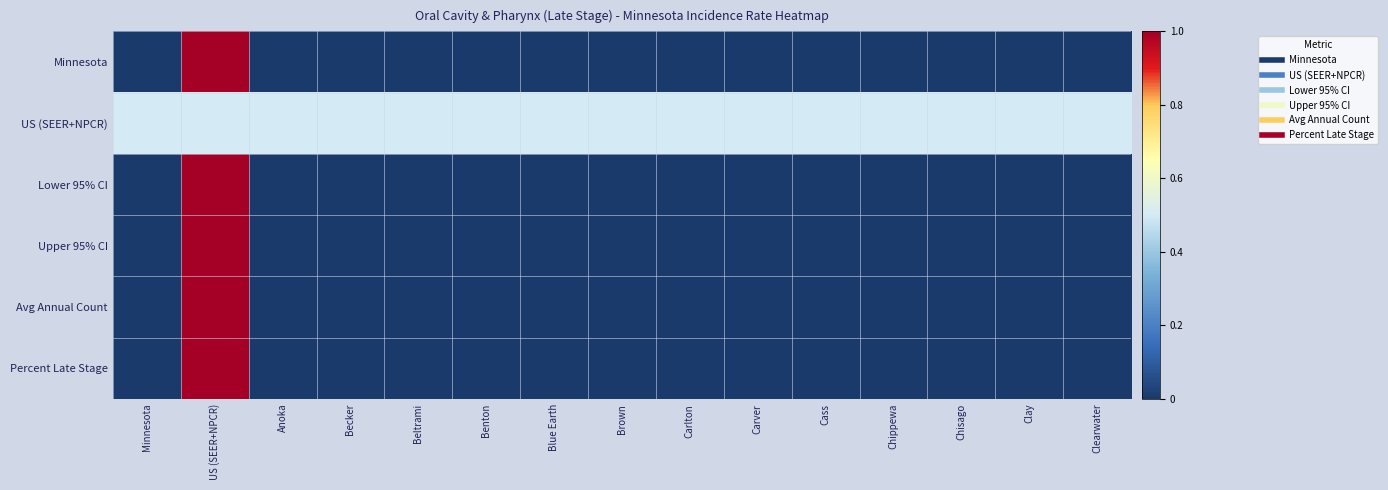

Reading left to right, transcribe all the data shown in this chart.

Minnesota: Minnesota=0.0	US (SEER+NPCR)=1.0	Anoka=0.0	Becker=0.0	Beltrami=0.0	Benton=0.0	Blue Earth=0.0	Brown=0.0	Carlton=0.0	Carver=0.0	Cass=0.0	Chippewa=0.0	Chisago=0.0	Clay=0.0	Clearwater=0.0
US (SEER+NPCR): Minnesota=0.5	US (SEER+NPCR)=0.5	Anoka=0.5	Becker=0.5	Beltrami=0.5	Benton=0.5	Blue Earth=0.5	Brown=0.5	Carlton=0.5	Carver=0.5	Cass=0.5	Chippewa=0.5	Chisago=0.5	Clay=0.5	Clearwater=0.5
Lower 95% CI: Minnesota=0.0	US (SEER+NPCR)=1.0	Anoka=0.0	Becker=0.0	Beltrami=0.0	Benton=0.0	Blue Earth=0.0	Brown=0.0	Carlton=0.0	Carver=0.0	Cass=0.0	Chippewa=0.0	Chisago=0.0	Clay=0.0	Clearwater=0.0
Upper 95% CI: Minnesota=0.0	US (SEER+NPCR)=1.0	Anoka=0.0	Becker=0.0	Beltrami=0.0	Benton=0.0	Blue Earth=0.0	Brown=0.0	Carlton=0.0	Carver=0.0	Cass=0.0	Chippewa=0.0	Chisago=0.0	Clay=0.0	Clearwater=0.0
Avg Annual Count: Minnesota=0.0	US (SEER+NPCR)=1.0	Anoka=0.0	Becker=0.0	Beltrami=0.0	Benton=0.0	Blue Earth=0.0	Brown=0.0	Carlton=0.0	Carver=0.0	Cass=0.0	Chippewa=0.0	Chisago=0.0	Clay=0.0	Clearwater=0.0
Percent Late Stage: Minnesota=0.0	US (SEER+NPCR)=1.0	Anoka=0.0	Becker=0.0	Beltrami=0.0	Benton=0.0	Blue Earth=0.0	Brown=0.0	Carlton=0.0	Carver=0.0	Cass=0.0	Chippewa=0.0	Chisago=0.0	Clay=0.0	Clearwater=0.0